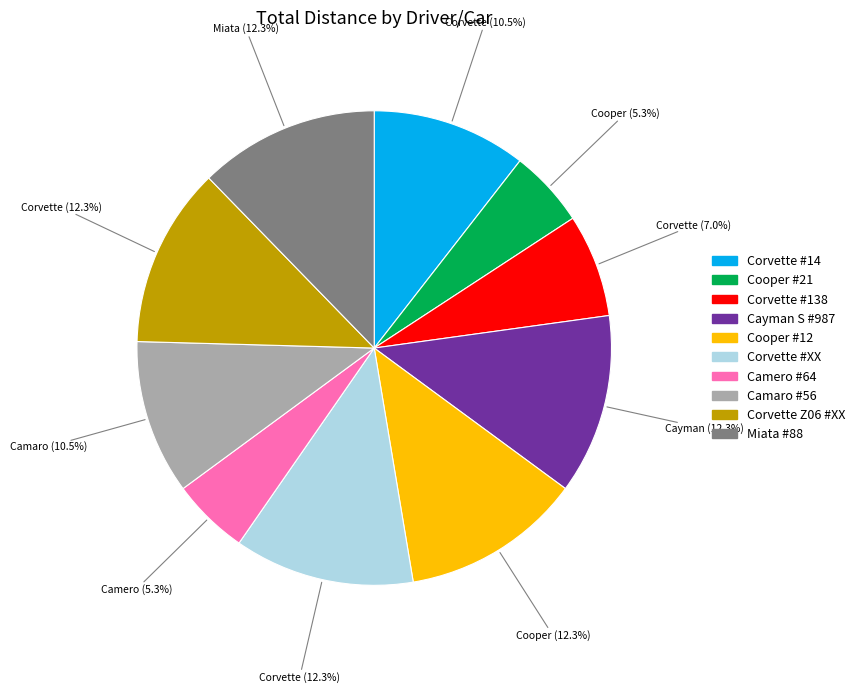

Is there any slice that represents more than half of the pie?

No